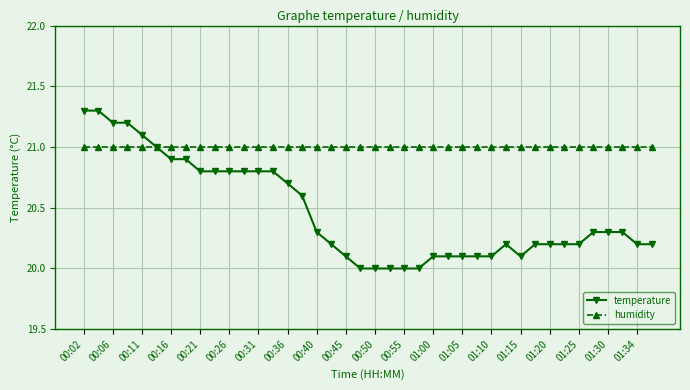

Which series has the largest total across all categories?

humidity